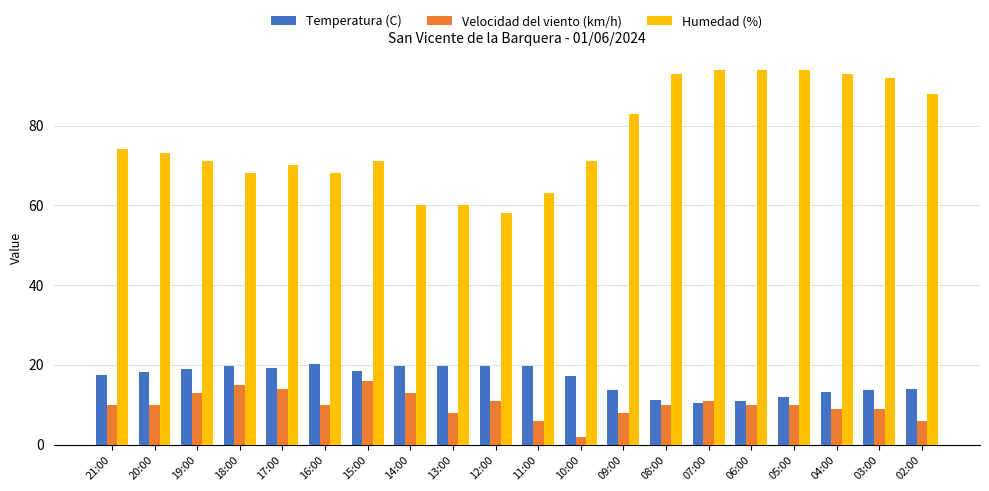

List the series in order of their peak value, lowest first.

Velocidad del viento (km/h), Temperatura (C), Humedad (%)